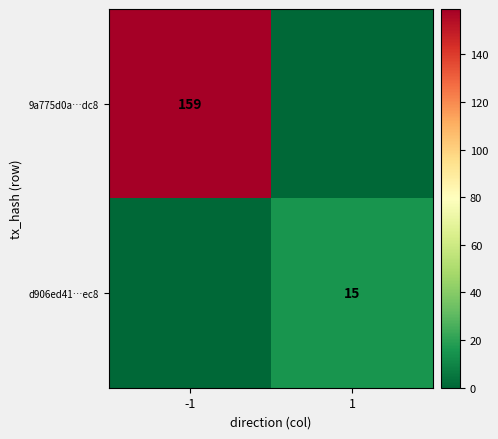

True or false: 9a775d0a…dc8 has a value of 91 at -1.

False